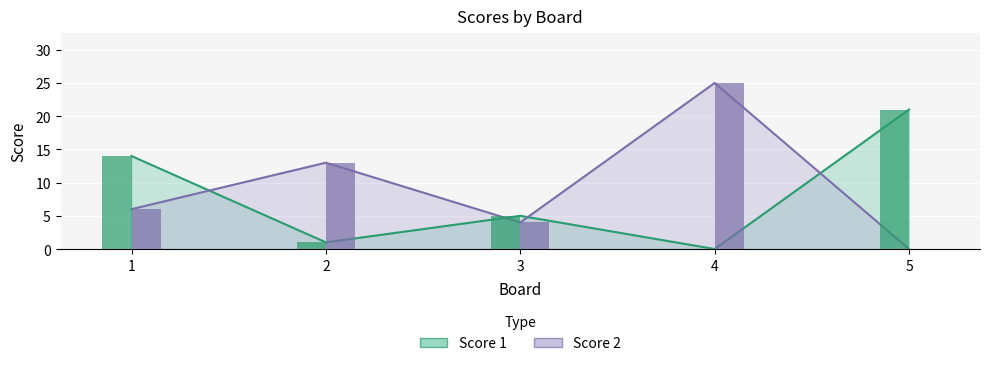

List the labels in order of Score 1 value, largest first.

5, 1, 3, 2, 4